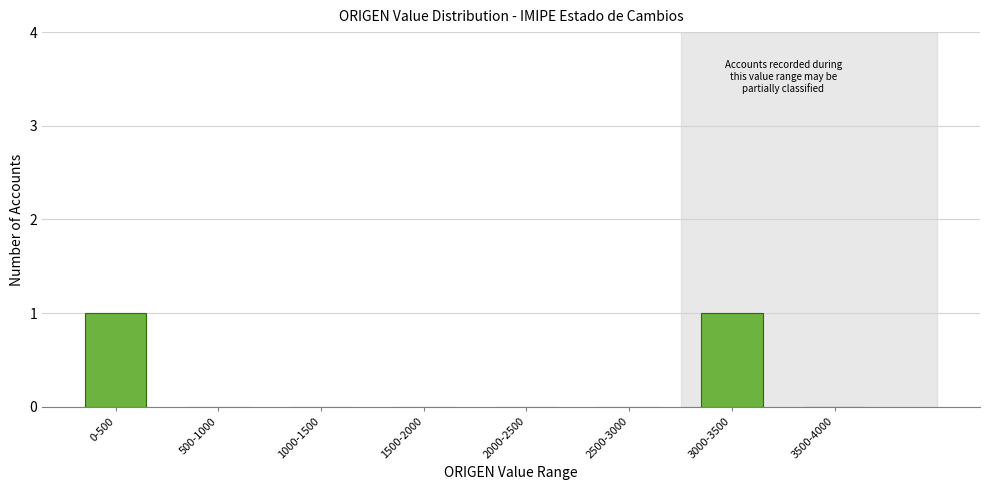

Reading left to right, extract all data points from this chart.

0-500=1	500-1000=0	1000-1500=0	1500-2000=0	2000-2500=0	2500-3000=0	3000-3500=1	3500-4000=0